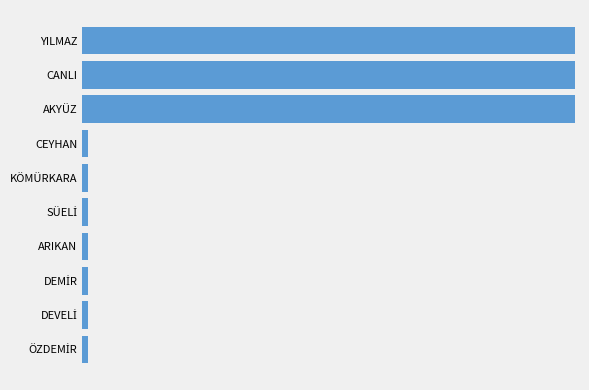

Are the bars horizontal?

Yes